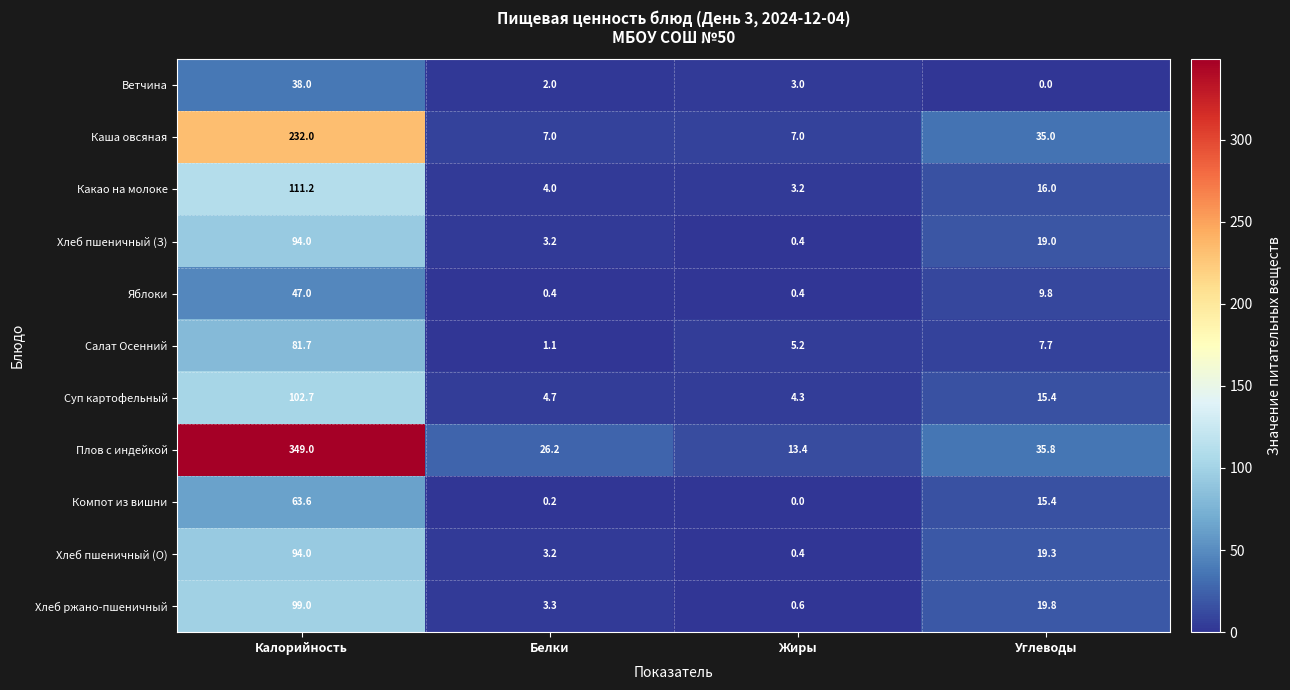

The value of Какао на молоке at Жиры is 3.2. True or false?

True